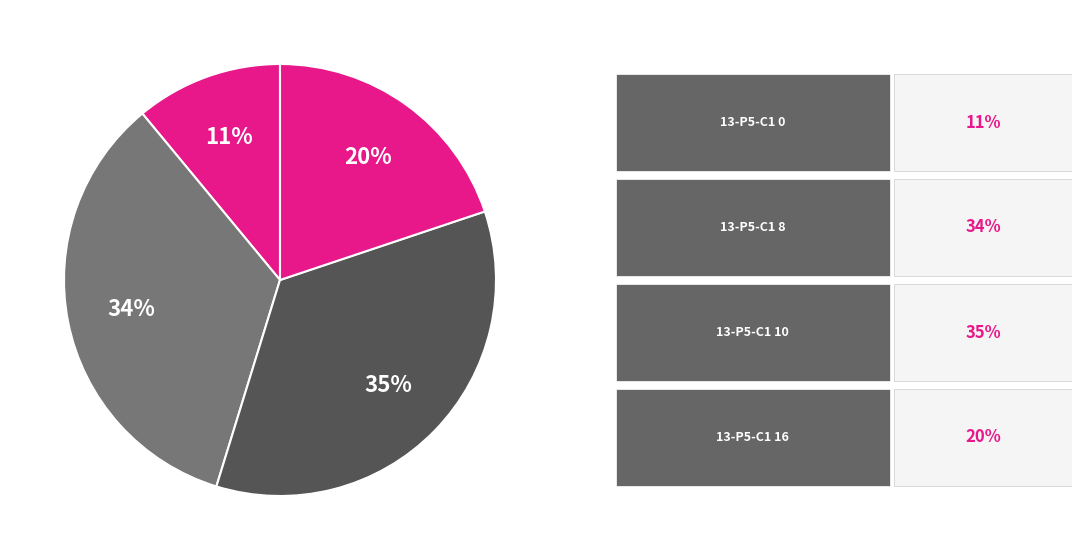

Which category has the smallest portion of the pie?

13-P5-C1 0